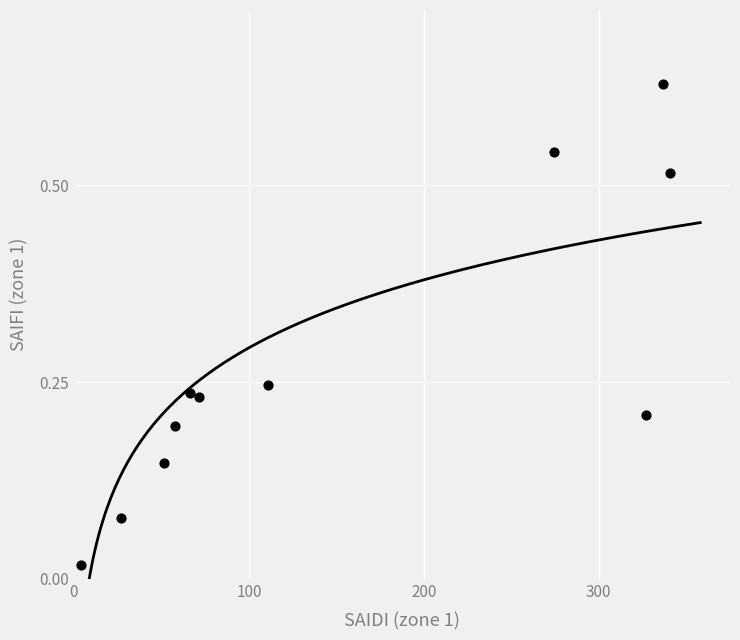

What is the average Y value?

0.3